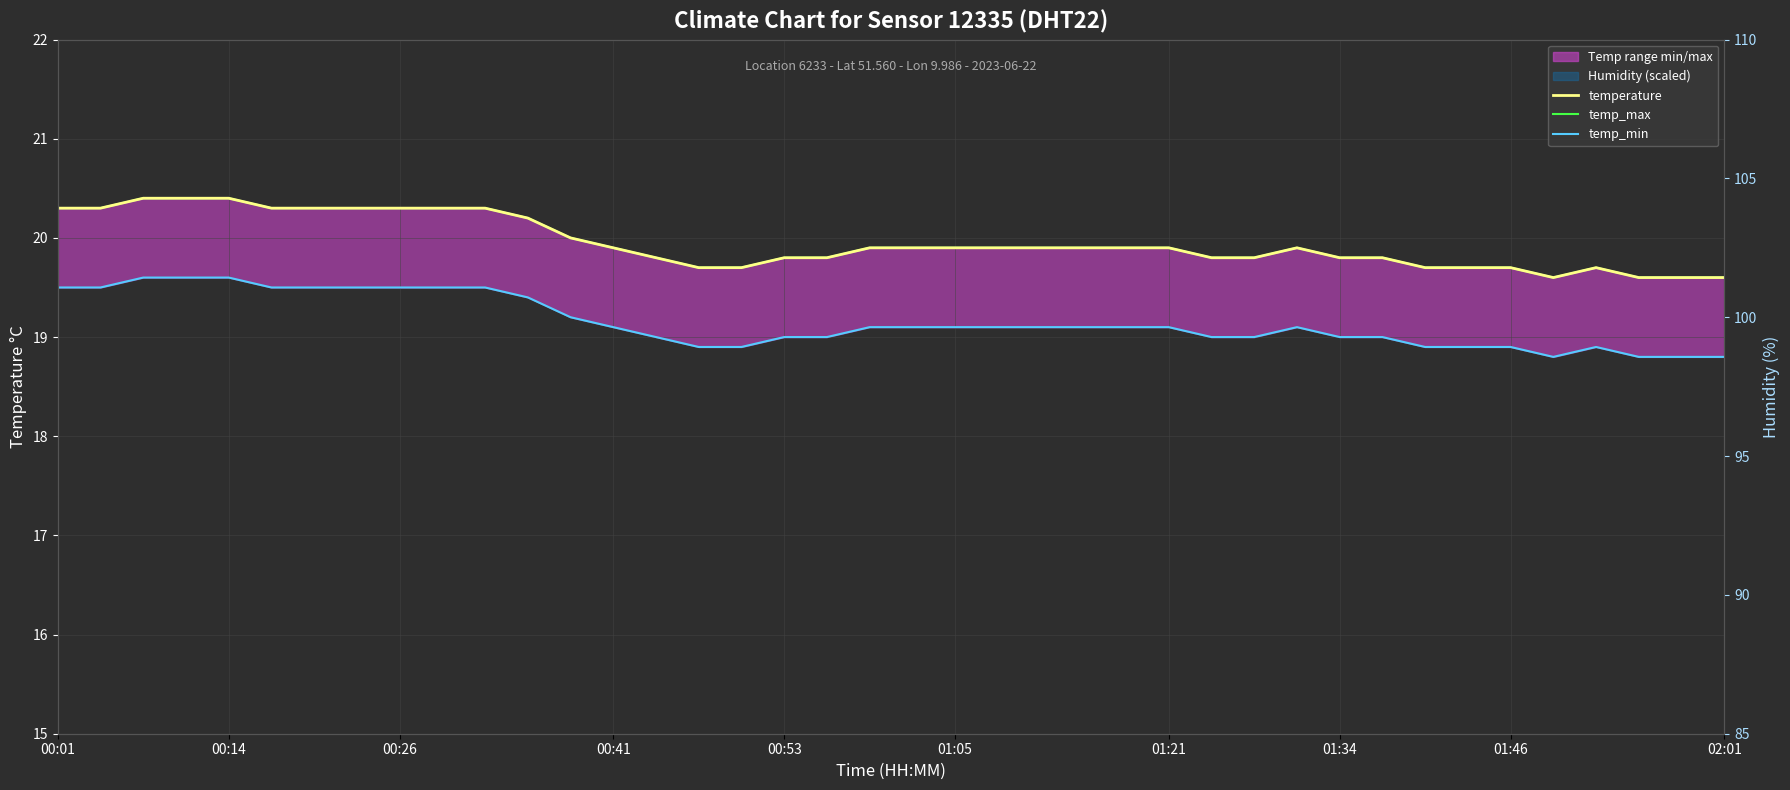

Between 00:53 and 31, which series saw the biggest shift?

temp_min